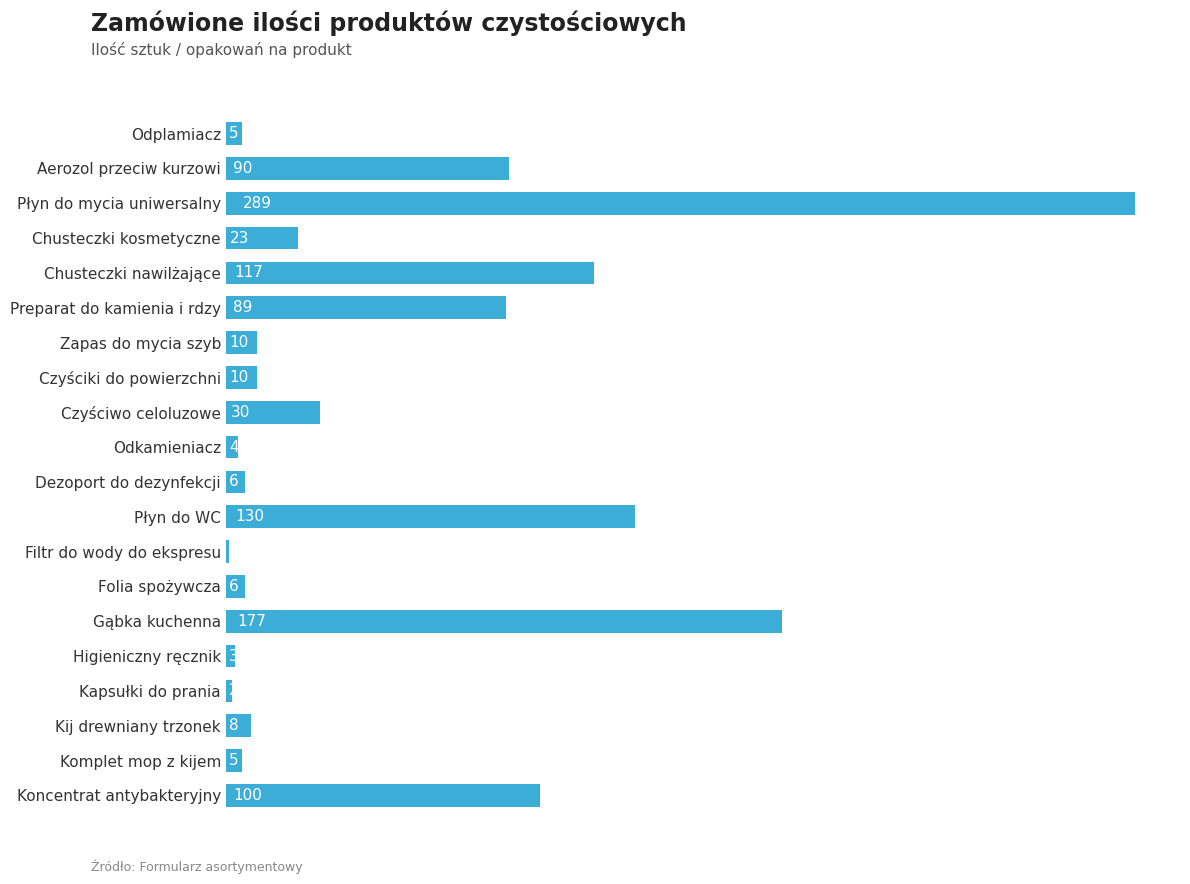

What is the average value?

55